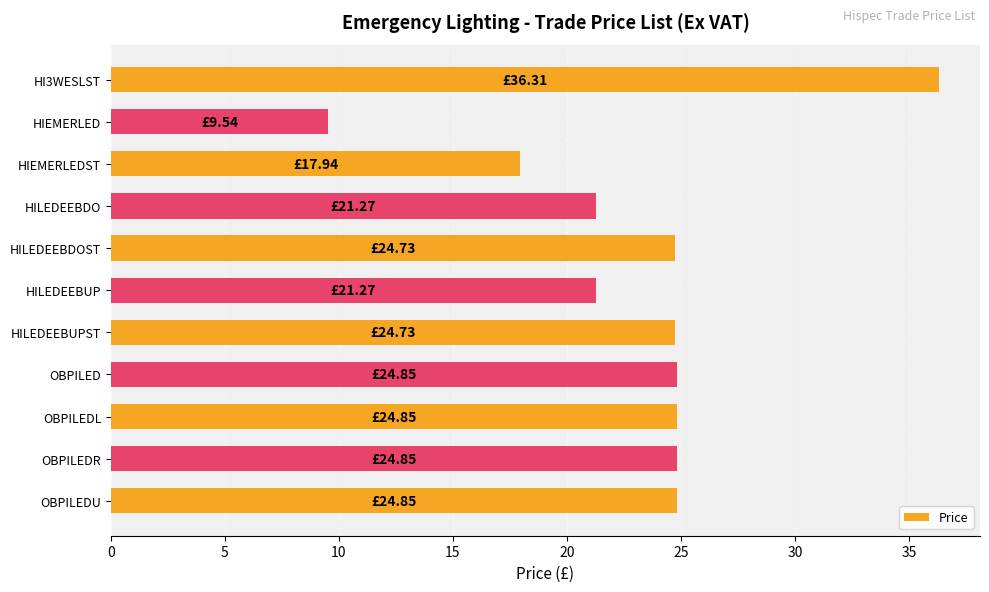

Which has a higher value, HILEDEEBDO or HI3WESLST?

HI3WESLST